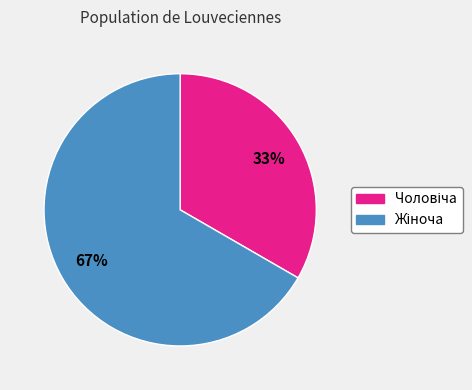

Is there any slice that represents more than half of the pie?

Yes